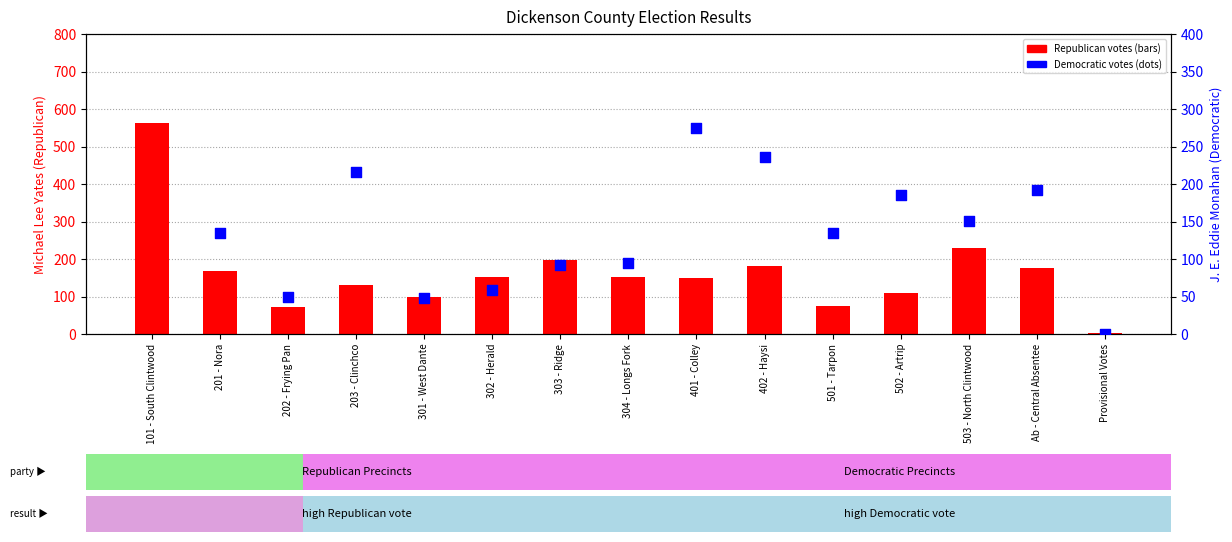

Which series reaches the minimum Y coordinate?

J. E. Eddie Monahan (Democratic)